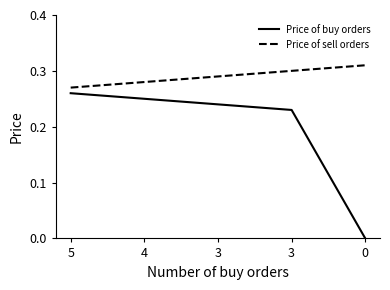

True or false: Price of buy orders has a value of 0.3 at 5.

True